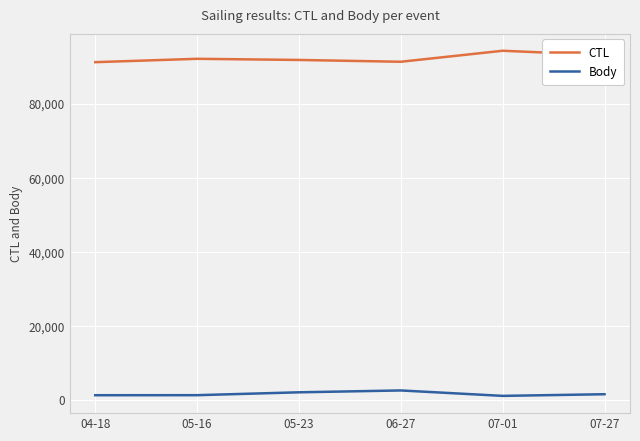

What is the maximum value for Body?

2496